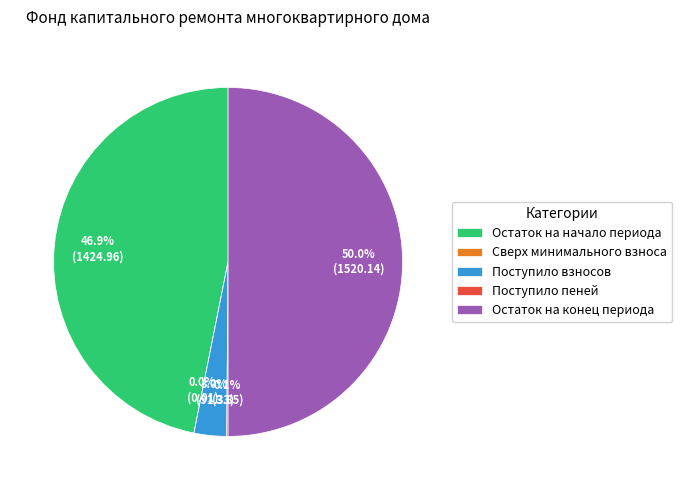

What percentage is NOT represented by Остаток на конец периода?

50.0%